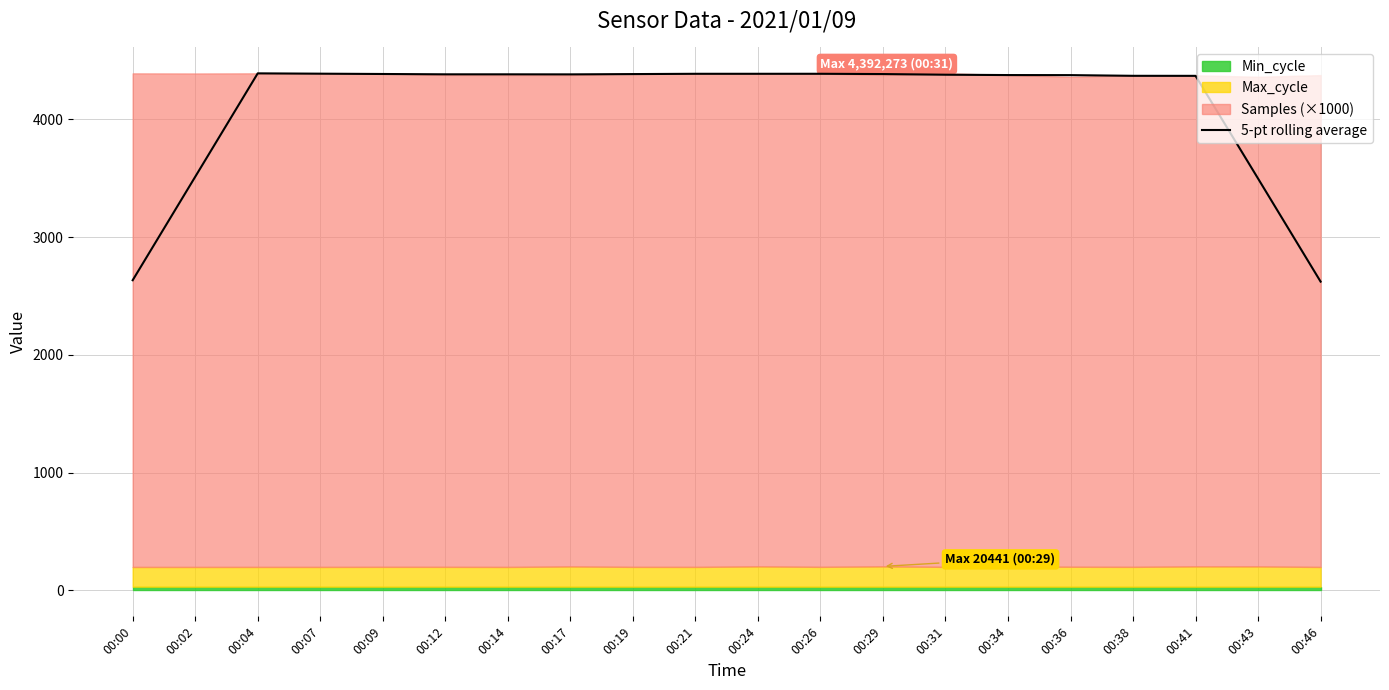

Where is the data nearest to the value 3507?

00:02